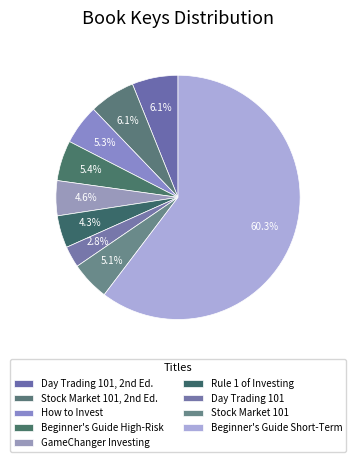

Which has a higher value, GameChanger Investing or Day Trading 101?

GameChanger Investing